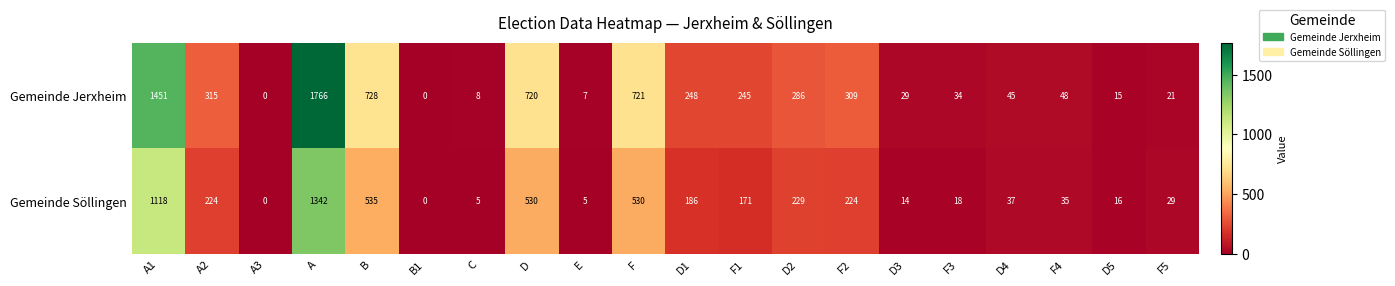

The value of Gemeinde Jerxheim at D5 is 4. True or false?

False